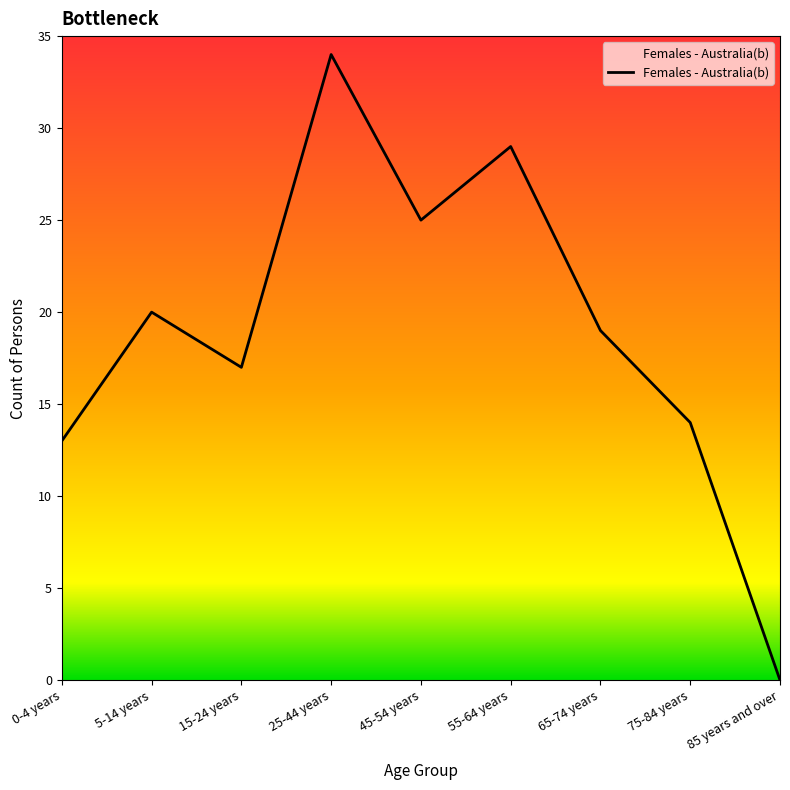

Where is the data nearest to the value 17?

15-24 years